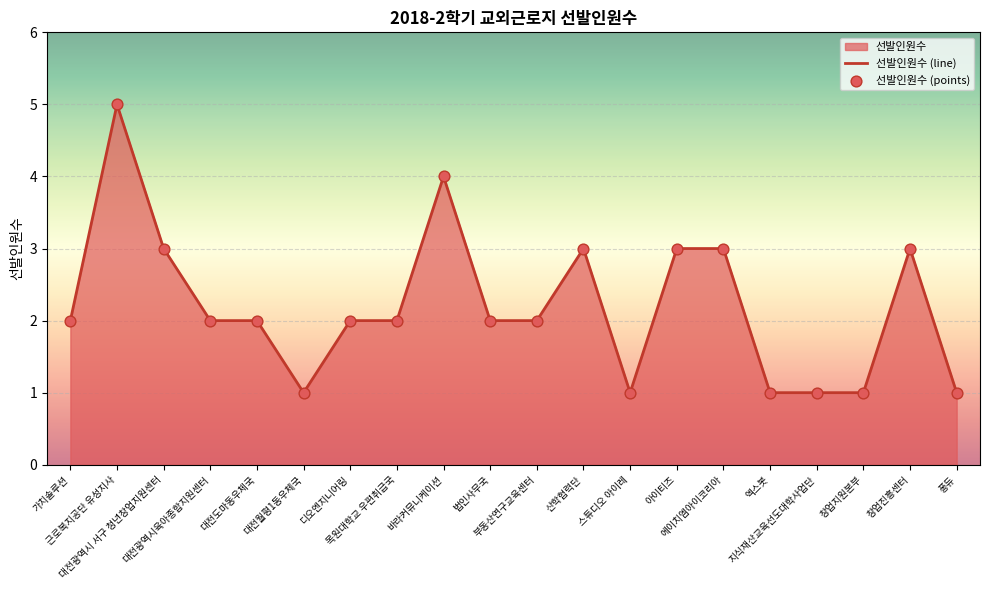

Is the value of 선발인원수 (points) at 디오엔지니어링 greater than the value of 선발인원수 (line) at 대전광역시 서구 청년창업지원센터?

No